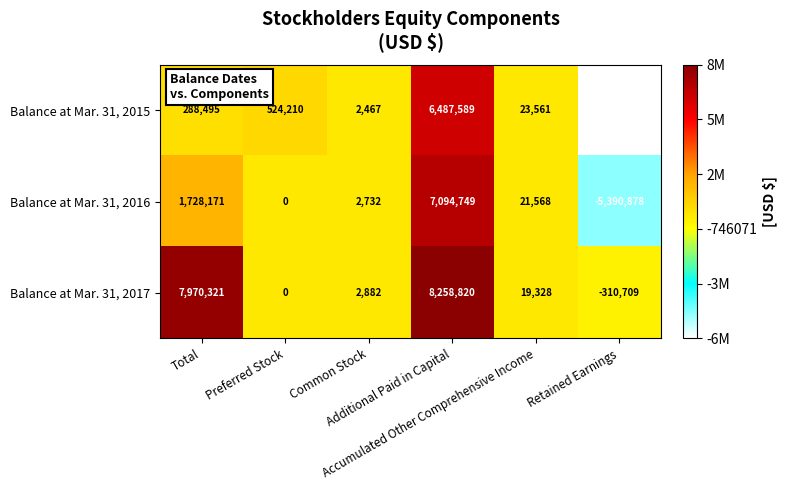

Which series has the largest range (max minus min)?

Balance at Mar. 31, 2015